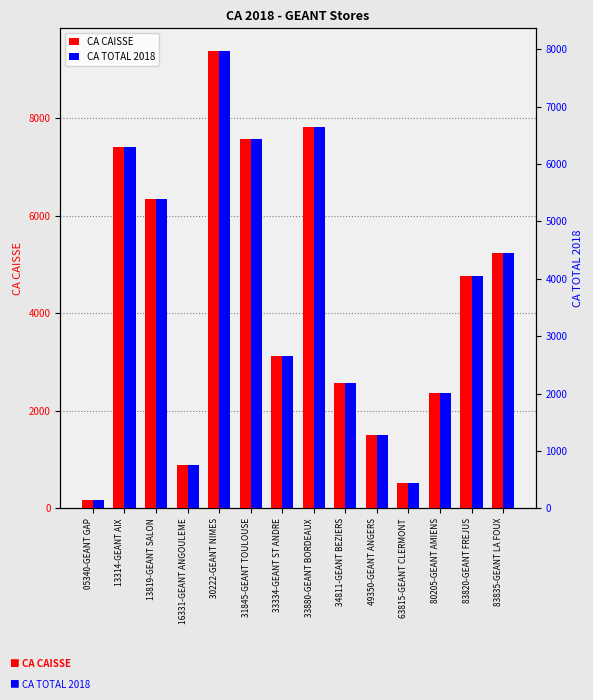

At 33880-GEANT BORDEAUX, list the series in order from largest to smallest.

CA CAISSE, CA TOTAL 2018